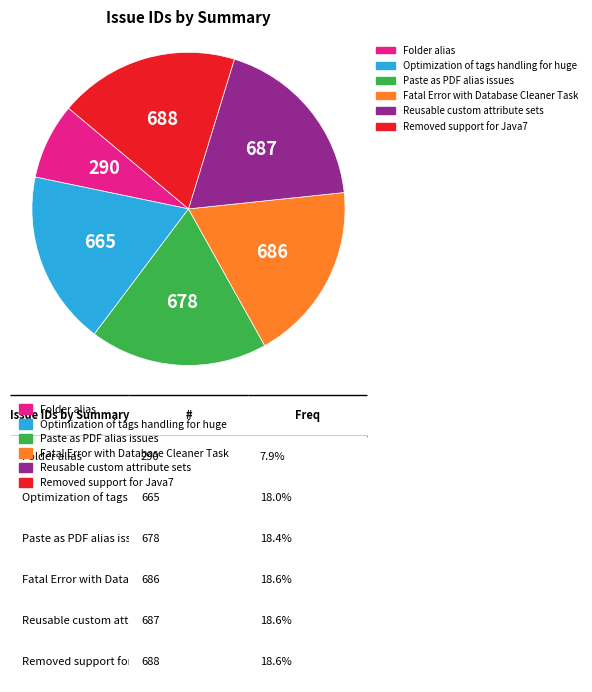

True or false: Reusable custom attribute sets accounts for 26% of the total.

False